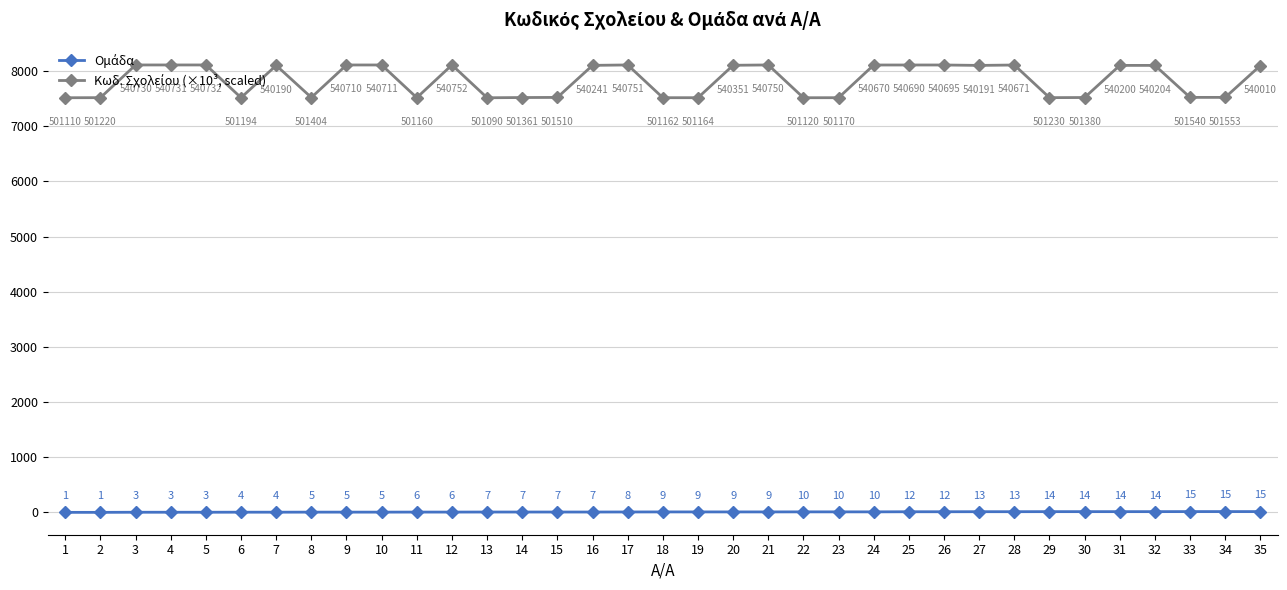

At which category is the sum across all series the highest?

28